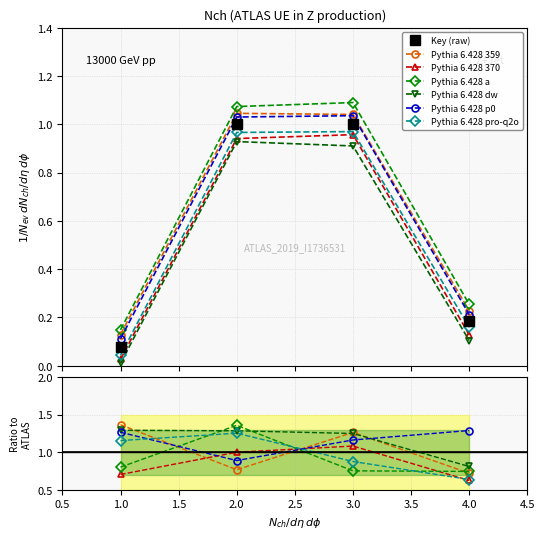

What is the sum of all values?

2.3